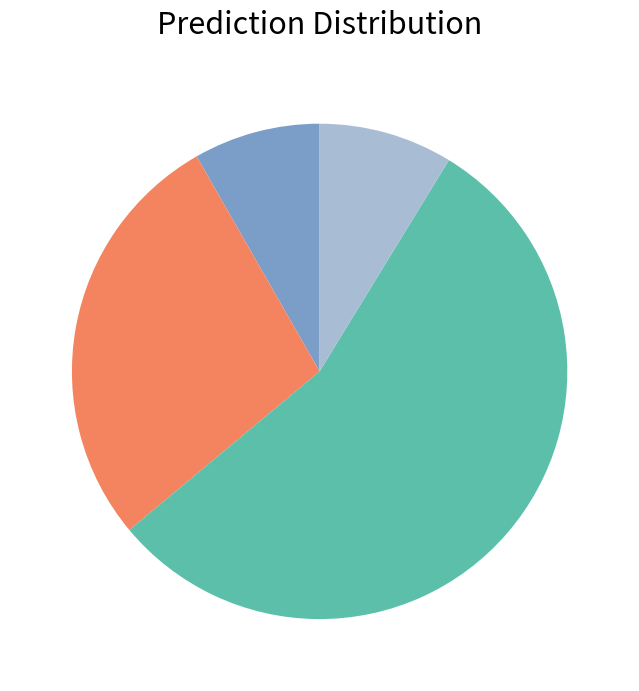

Does any single category account for the majority?

Yes